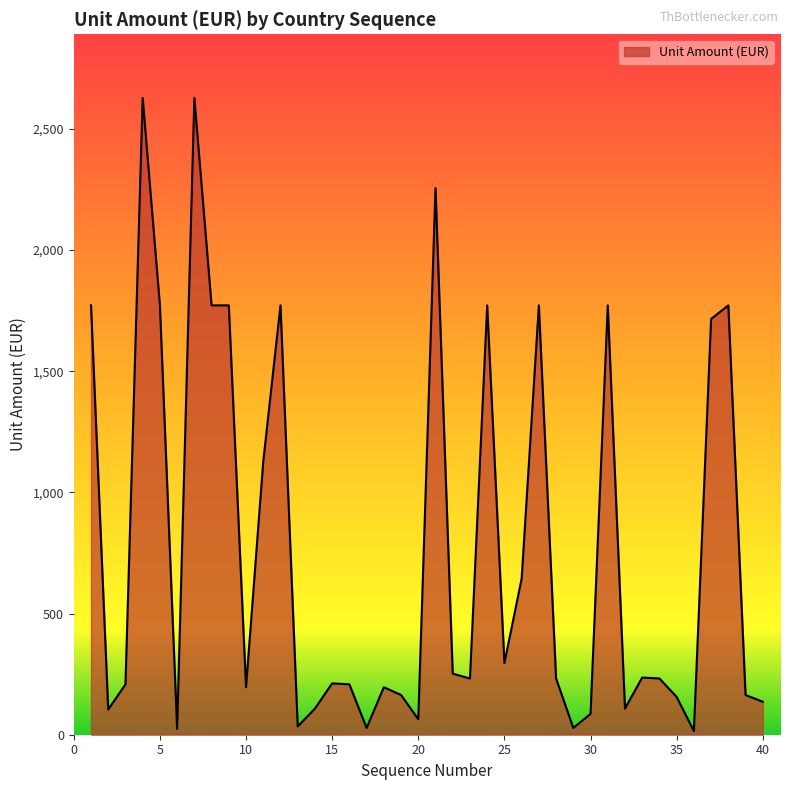

What is the maximum value shown in the chart?

2628